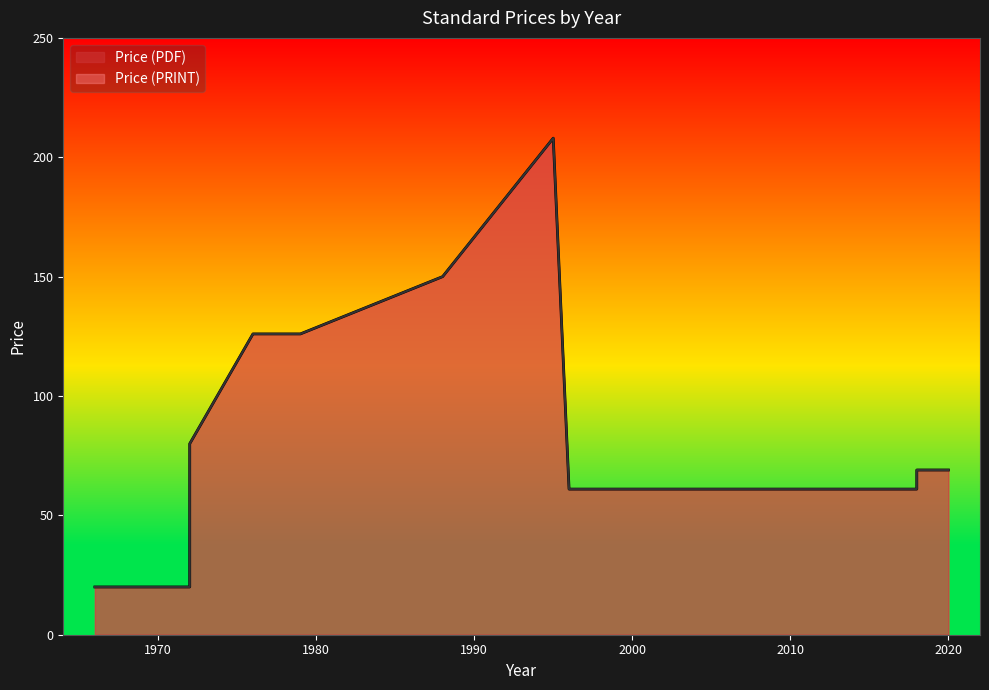

How many lines are shown in the chart?

2